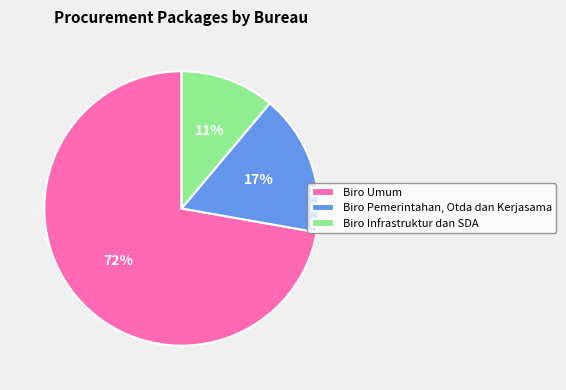

What percentage is the Biro Pemerintahan, Otda dan Kerjasama slice, to the nearest percent?

17%